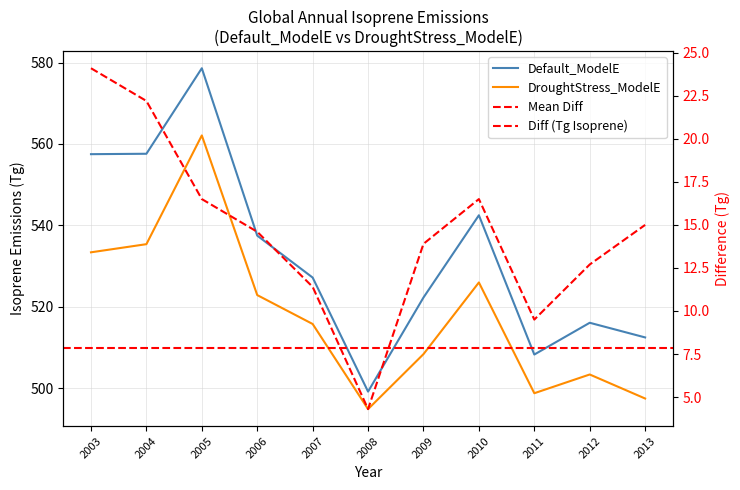

At which category is the sum across all series the highest?

2005